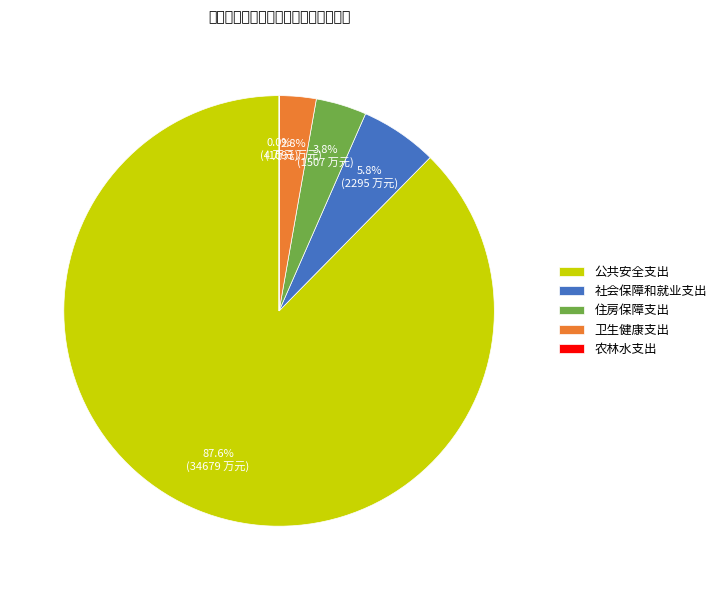

Is it true that 社会保障和就业支出 is 6% of the pie?

True